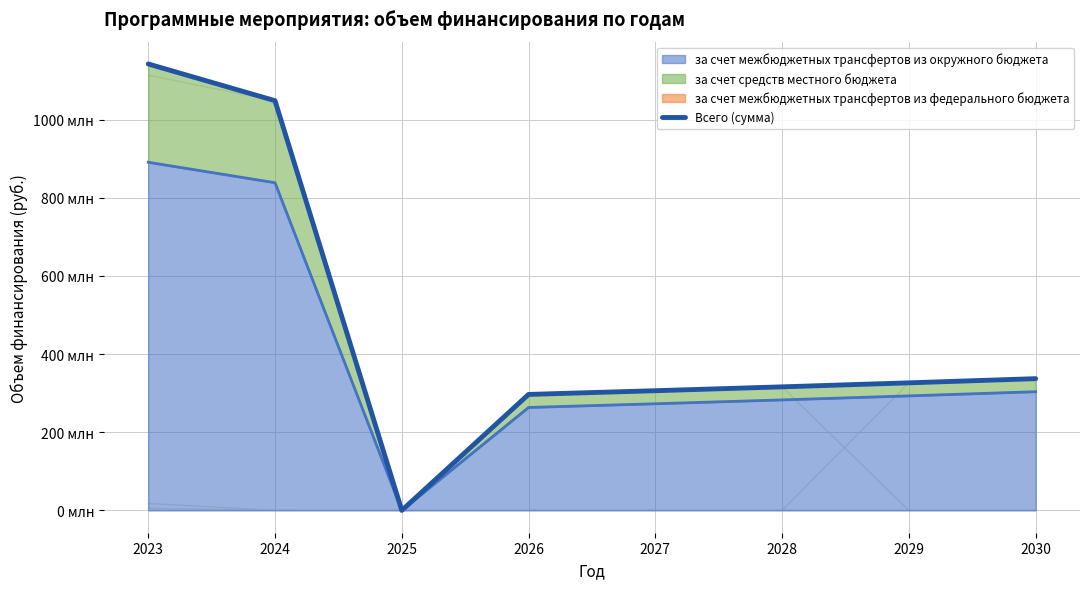

At which category does the data reach its first local valley?

2025